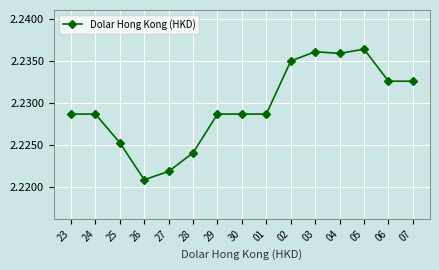

The value at 03 is 1.4. True or false?

False